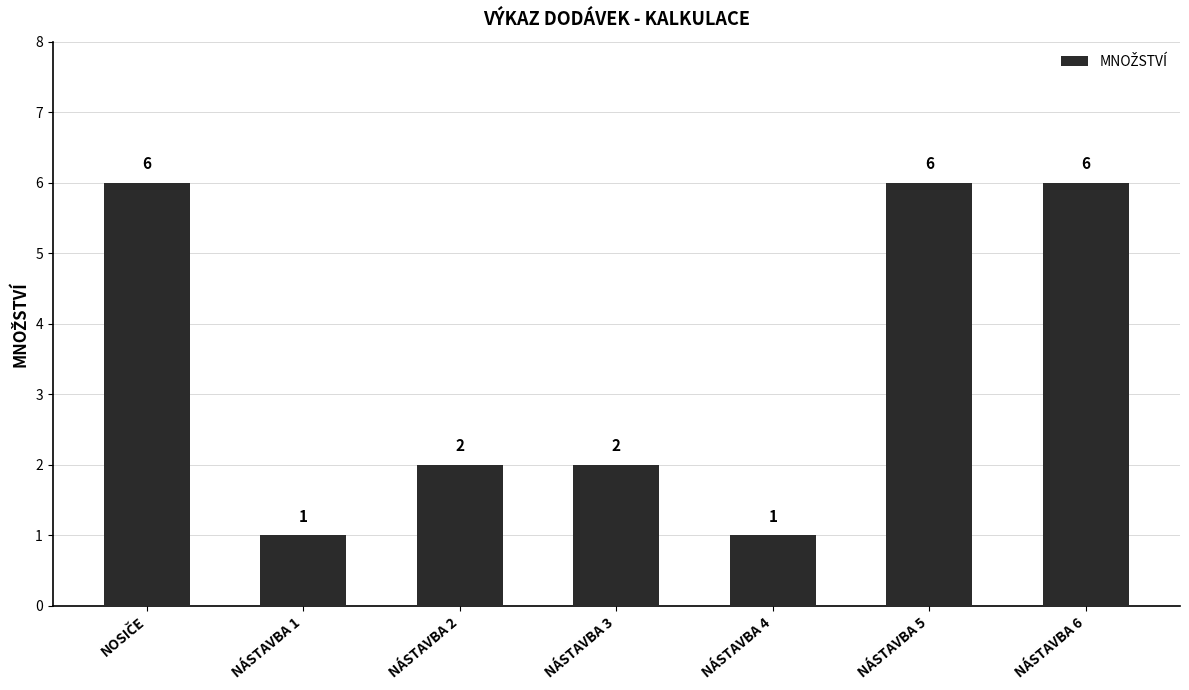

Count the number of categories in the chart.

7